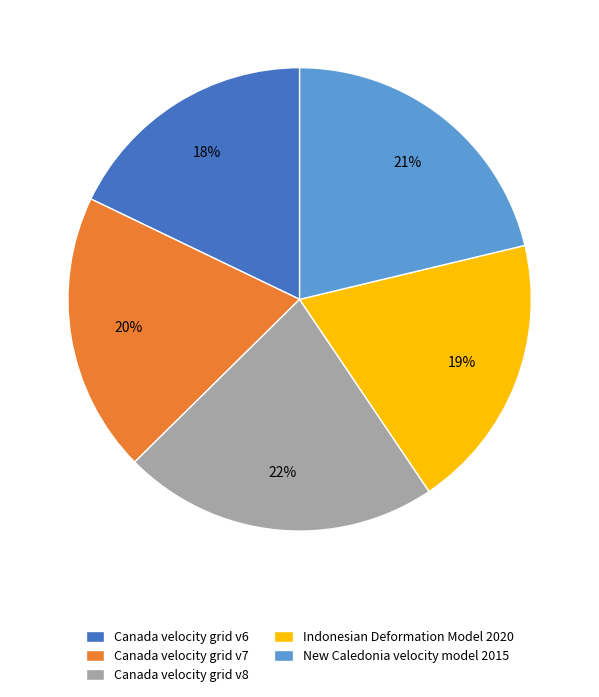

To the nearest percent, what is the difference between the largest and smallest slice percentages?

4%